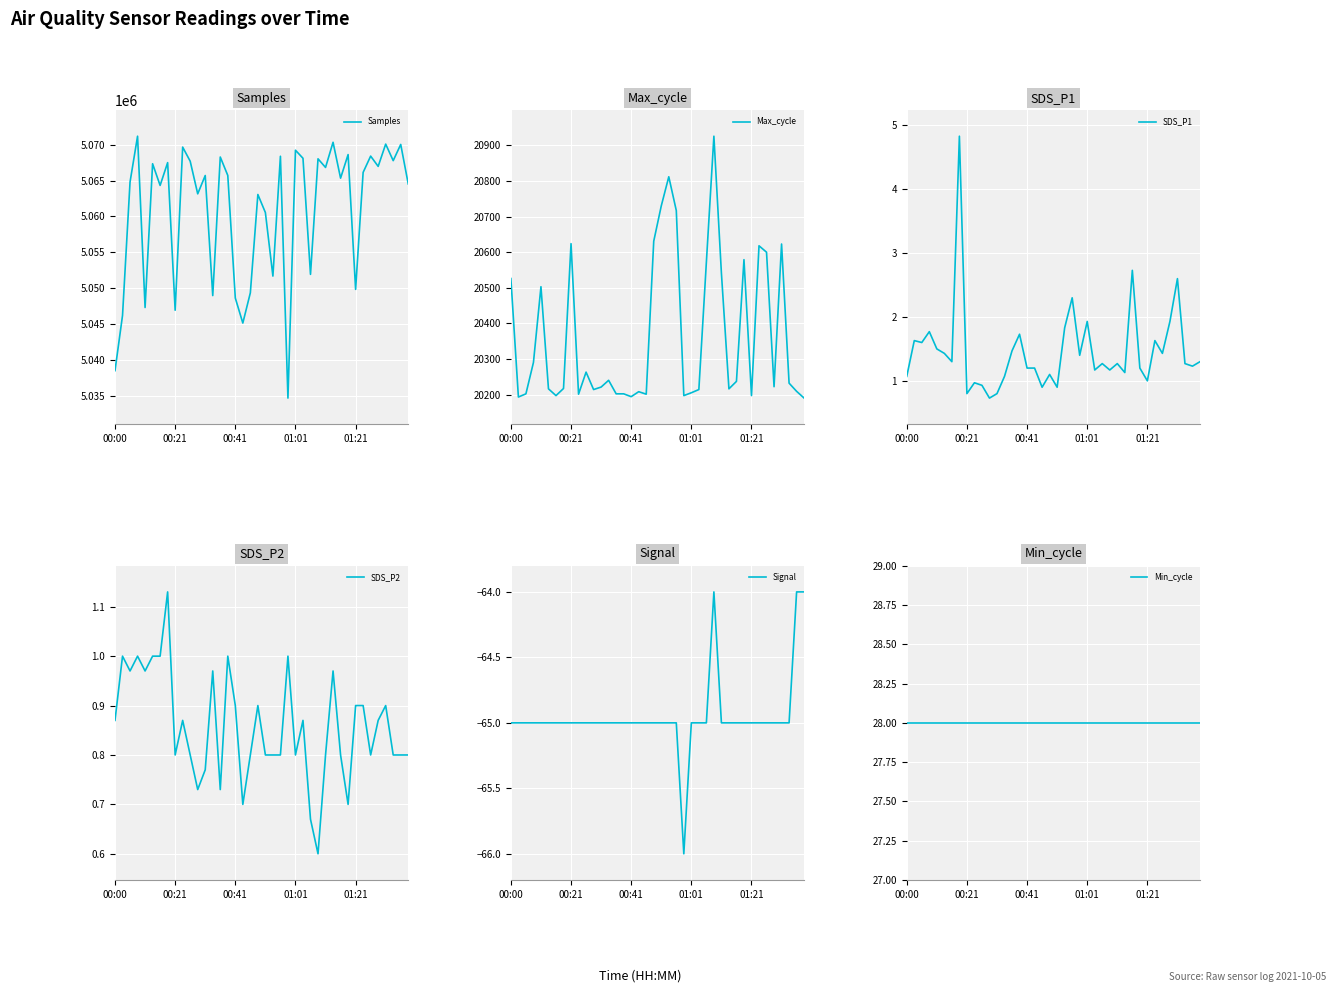

Which series changed the most between 6 and 39?

Samples